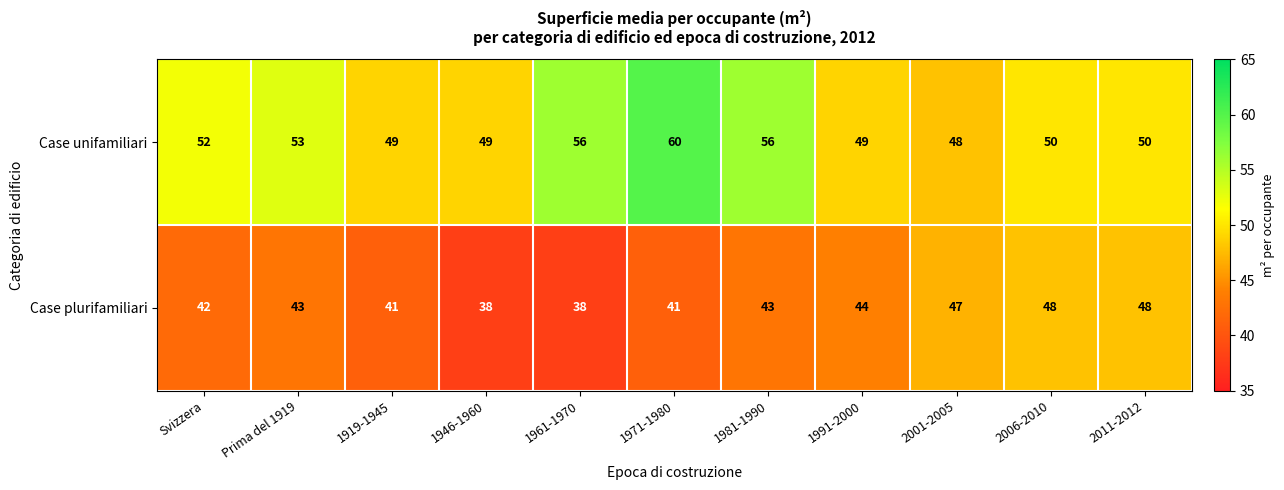

What is the maximum value shown in the chart?

60